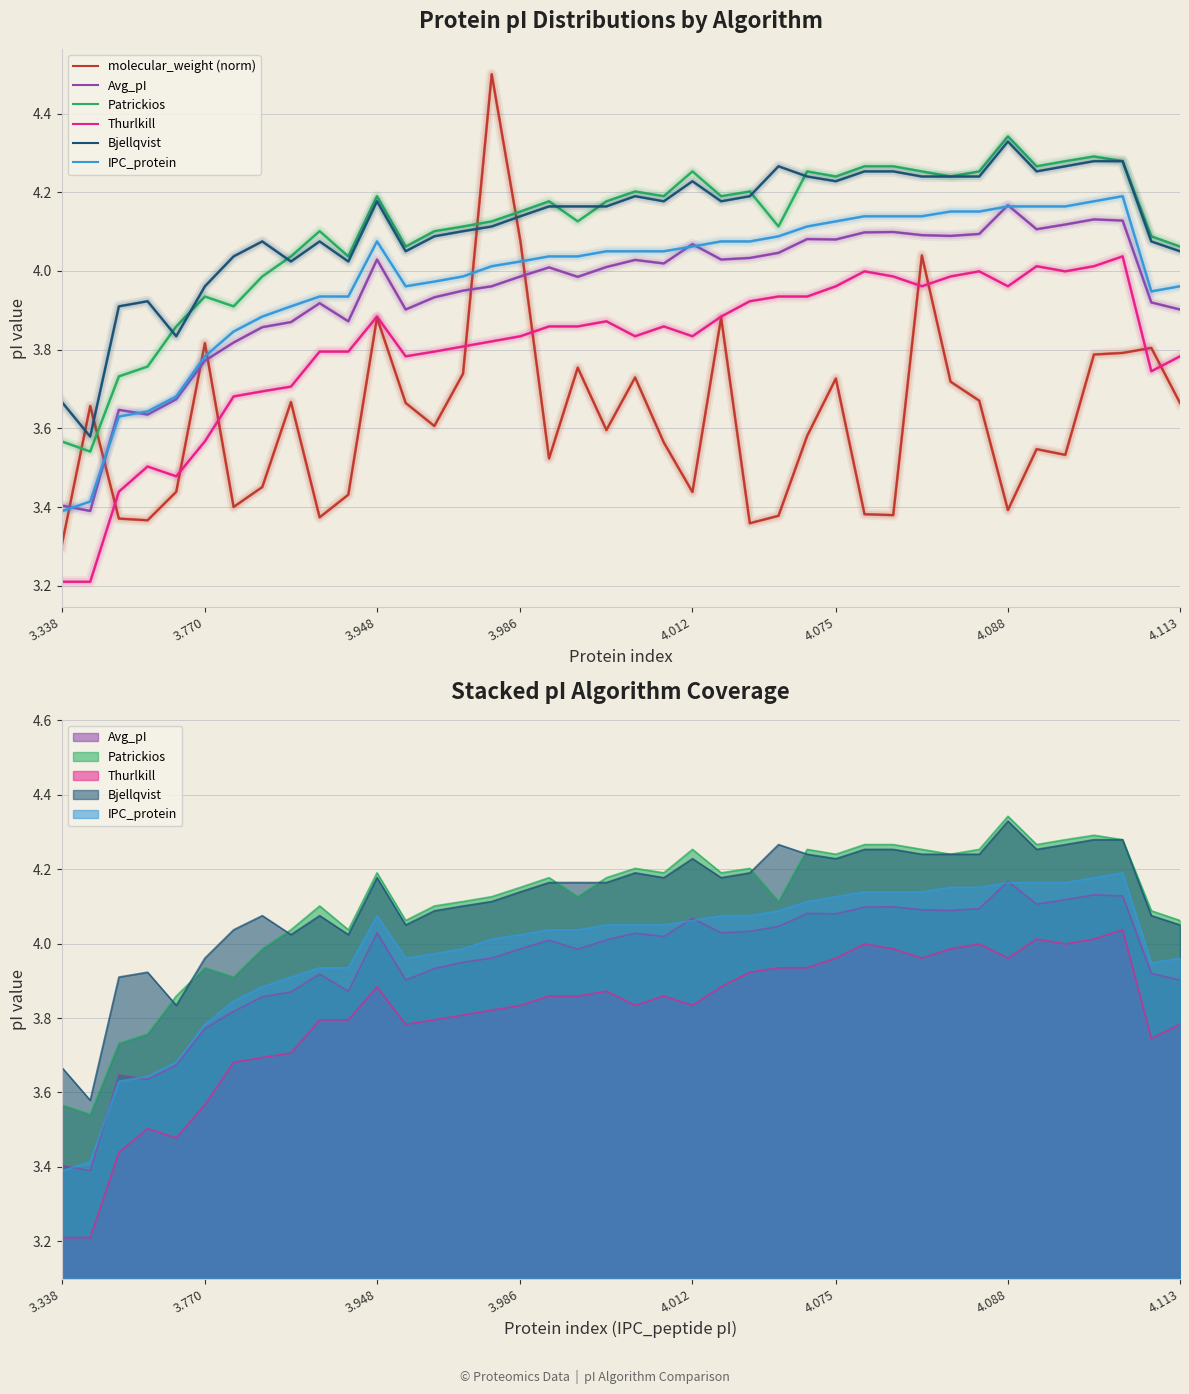

At which category is the sum across all series the highest?

30